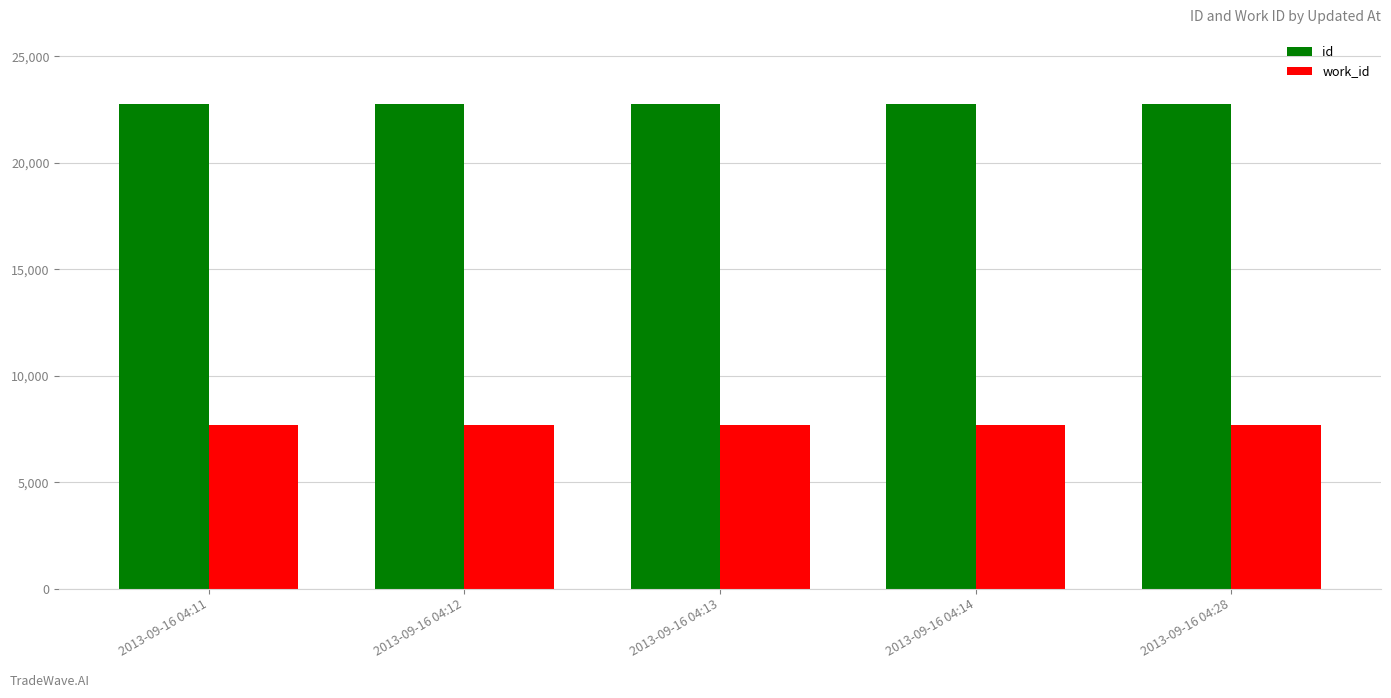

True or false: id has a value of 22754 at 2013-09-16 04:12.

True